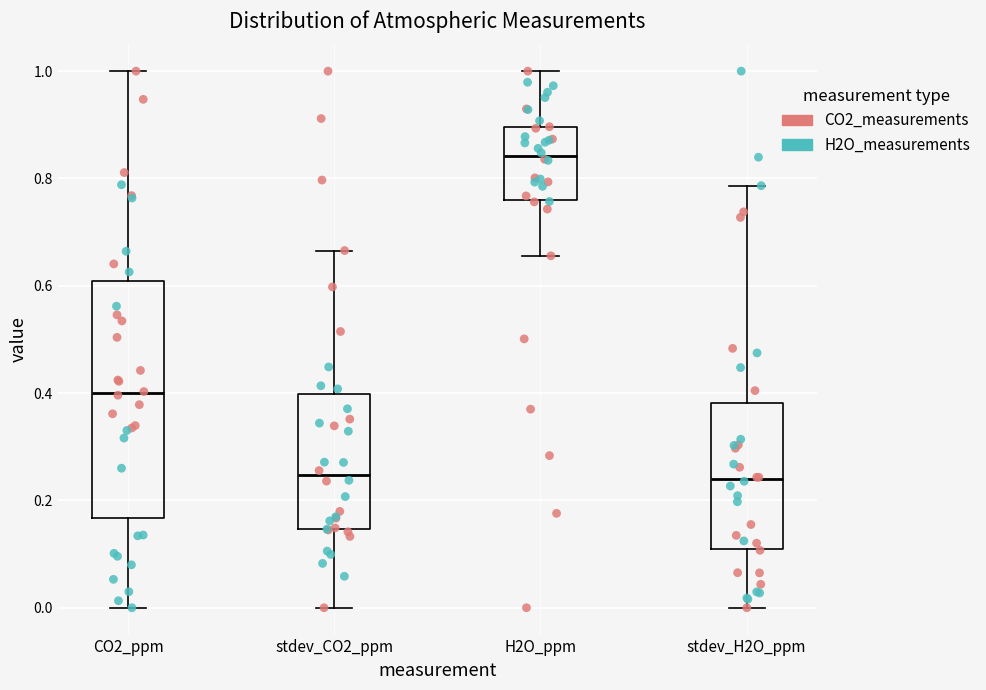

Where does the median line of the box for CO2_ppm sit on the y-axis? The values are not printed on the chart, so give them approximately, as read against the axis.

0.40